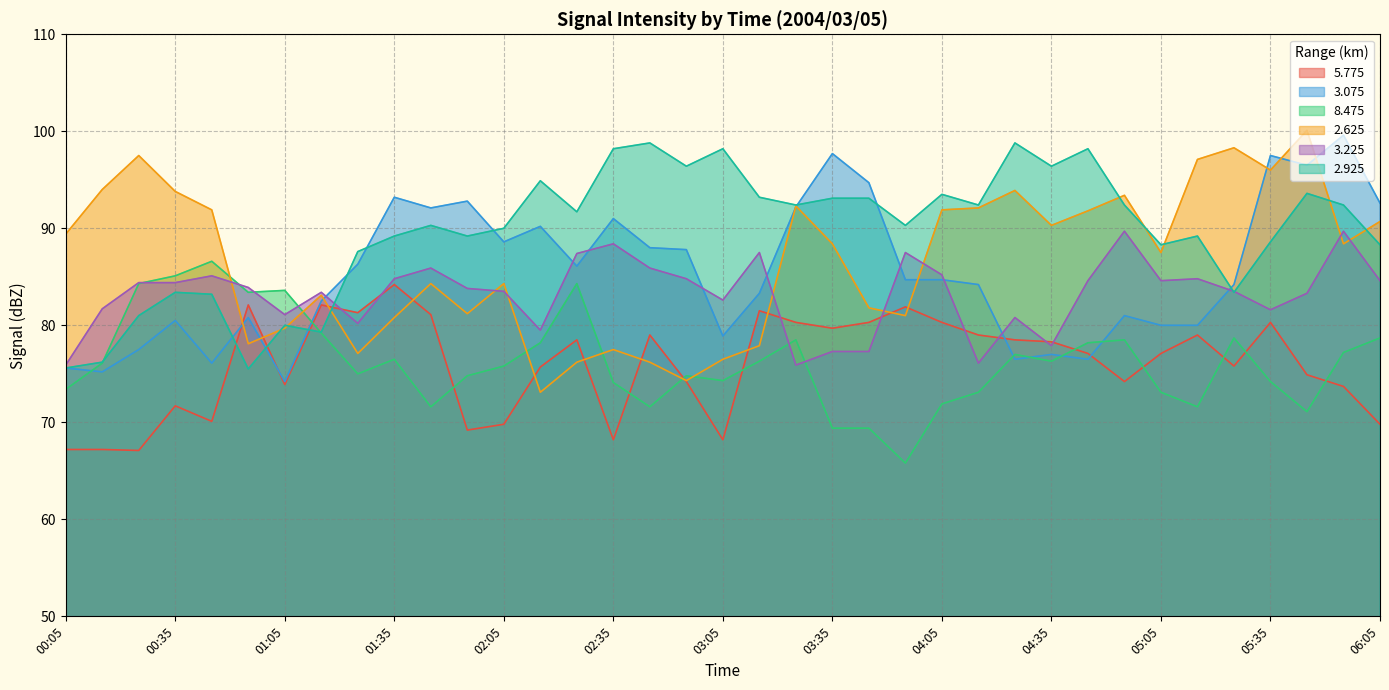

True or false: 3.225 has a value of 150.7 at 03:55.

False